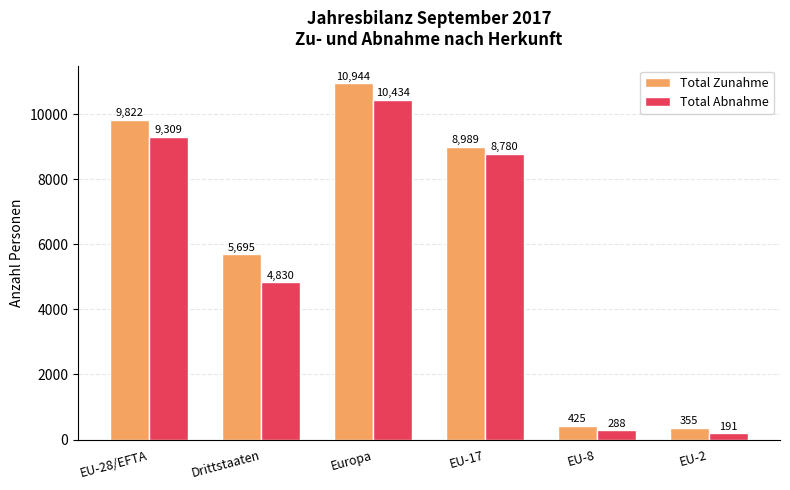

What is the average value of the Total Zunahme series?

6038